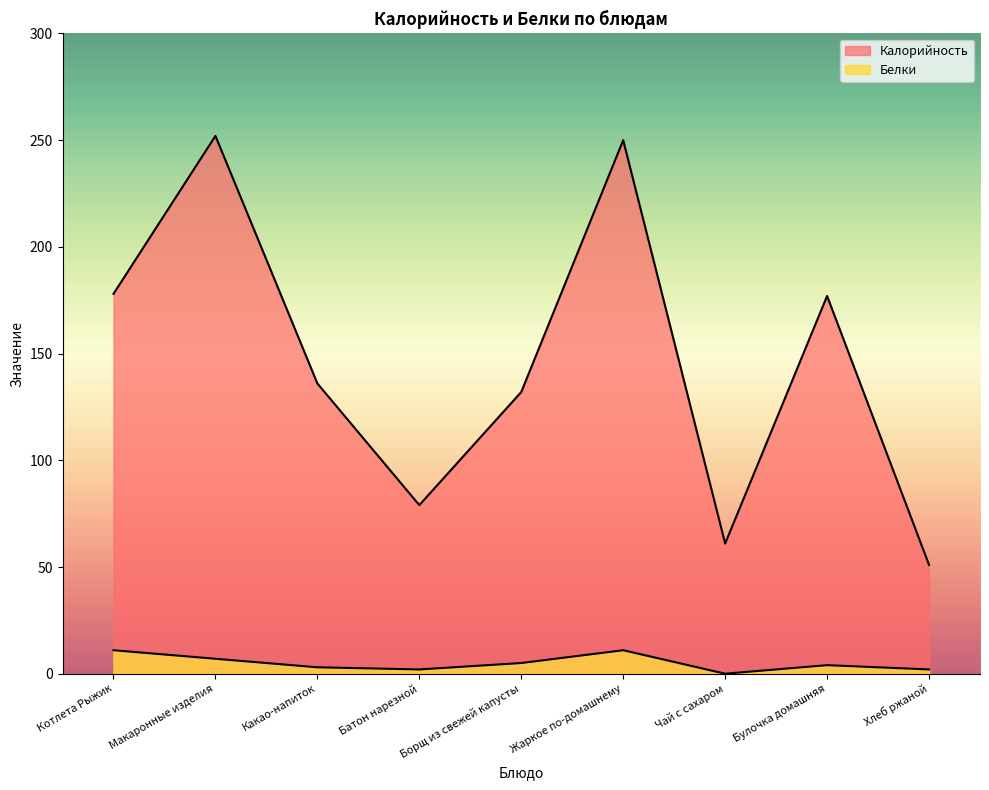

How many lines are shown in the chart?

2